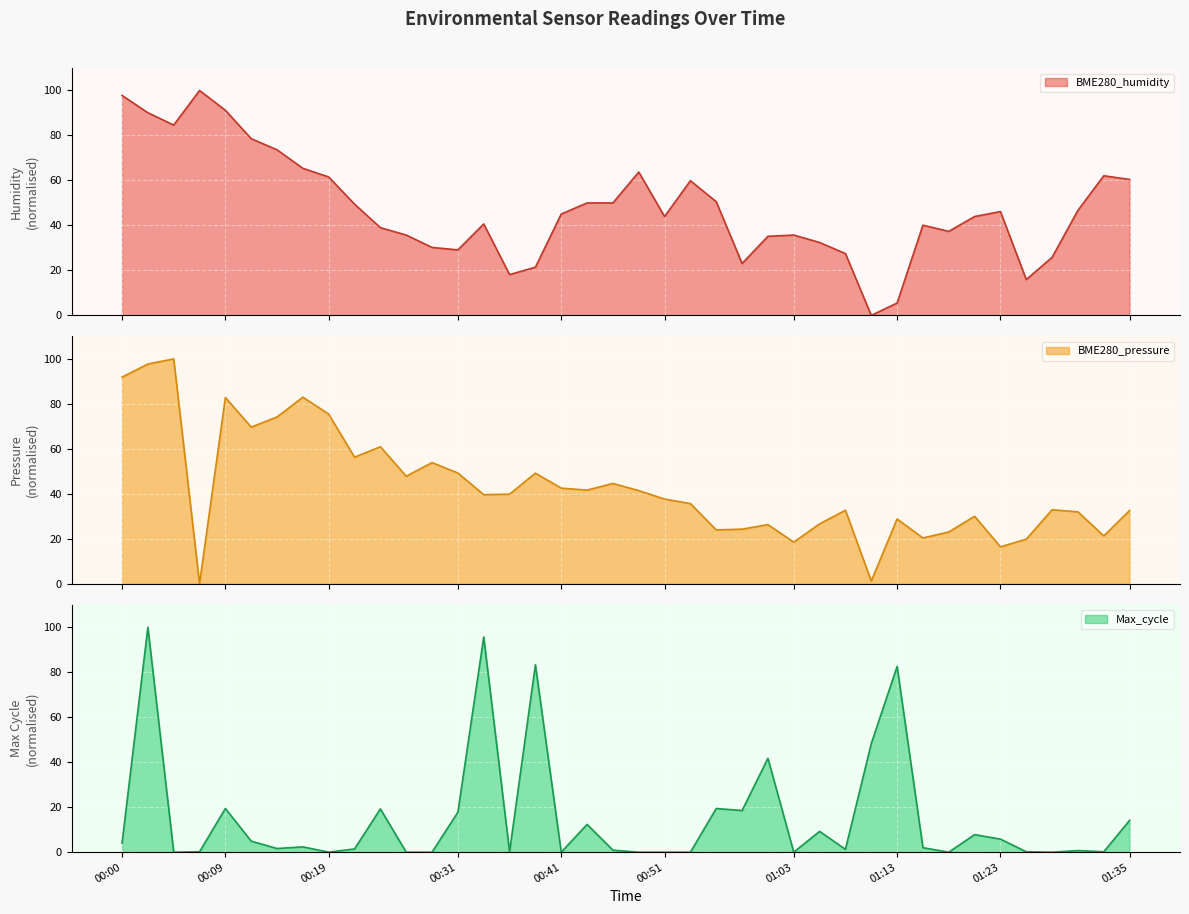

Is the value of BME280_pressure_scaled at 00:29 greater than the value of Max_cycle_scaled at 01:28?

Yes